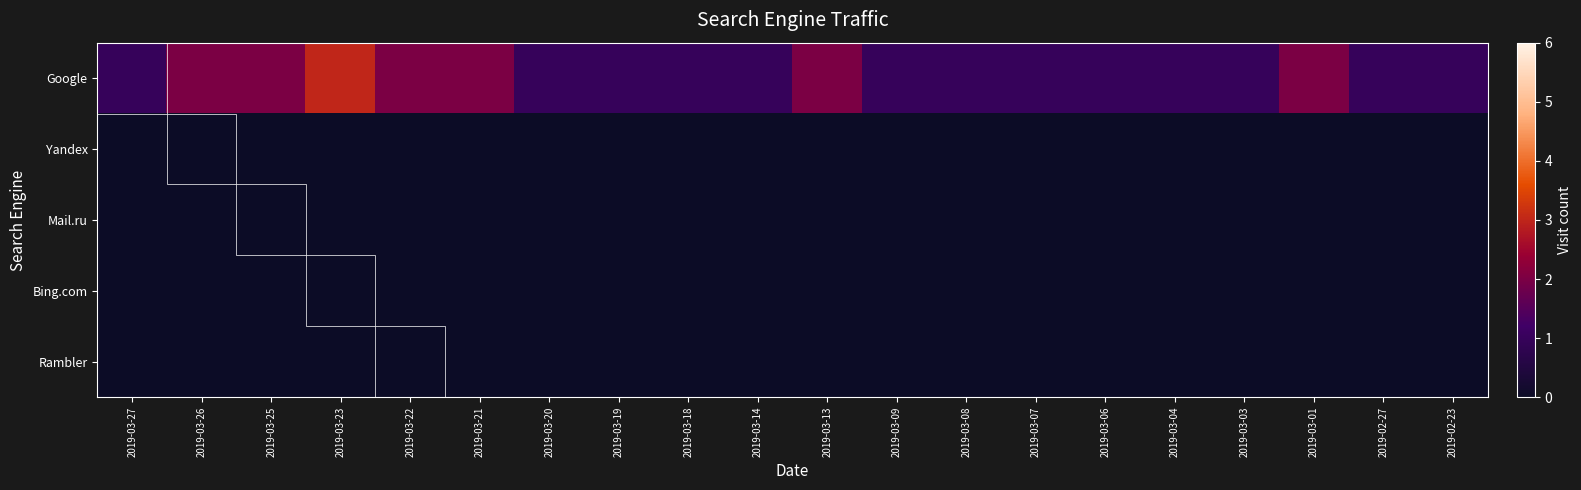

Between 2019-03-25 and 2019-03-19, which is larger?

2019-03-25